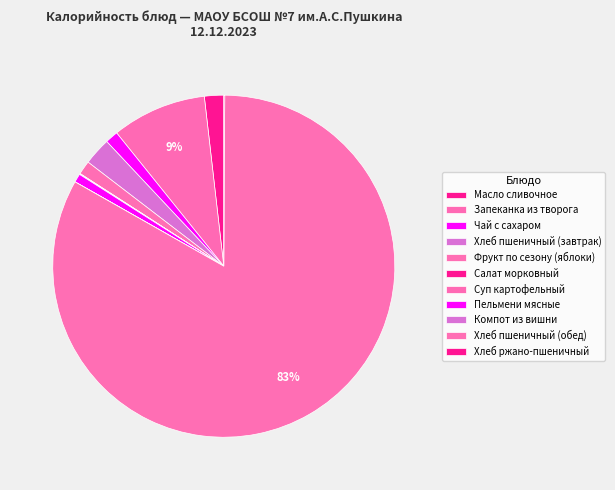

Which category has the biggest portion of the pie?

Хлеб пшеничный (обед)